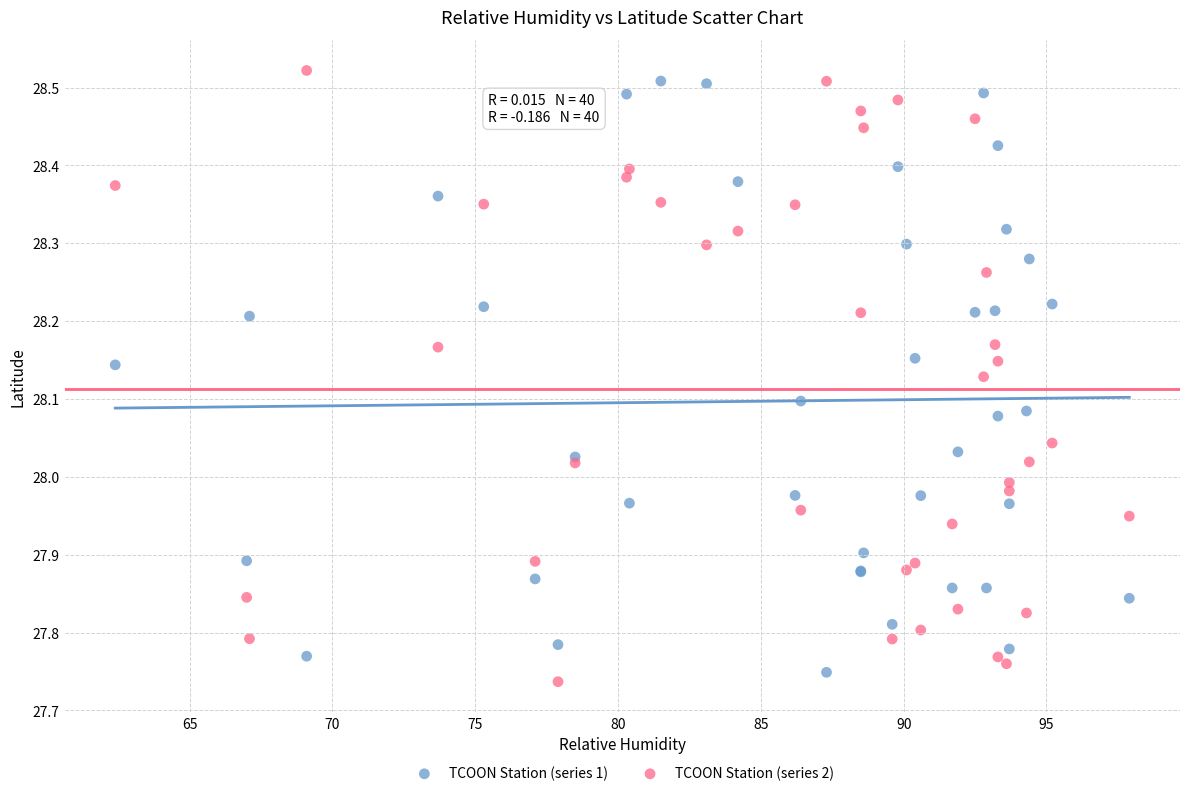

Which series has the largest Y range (max minus min)?

TCOON Station (series 2)